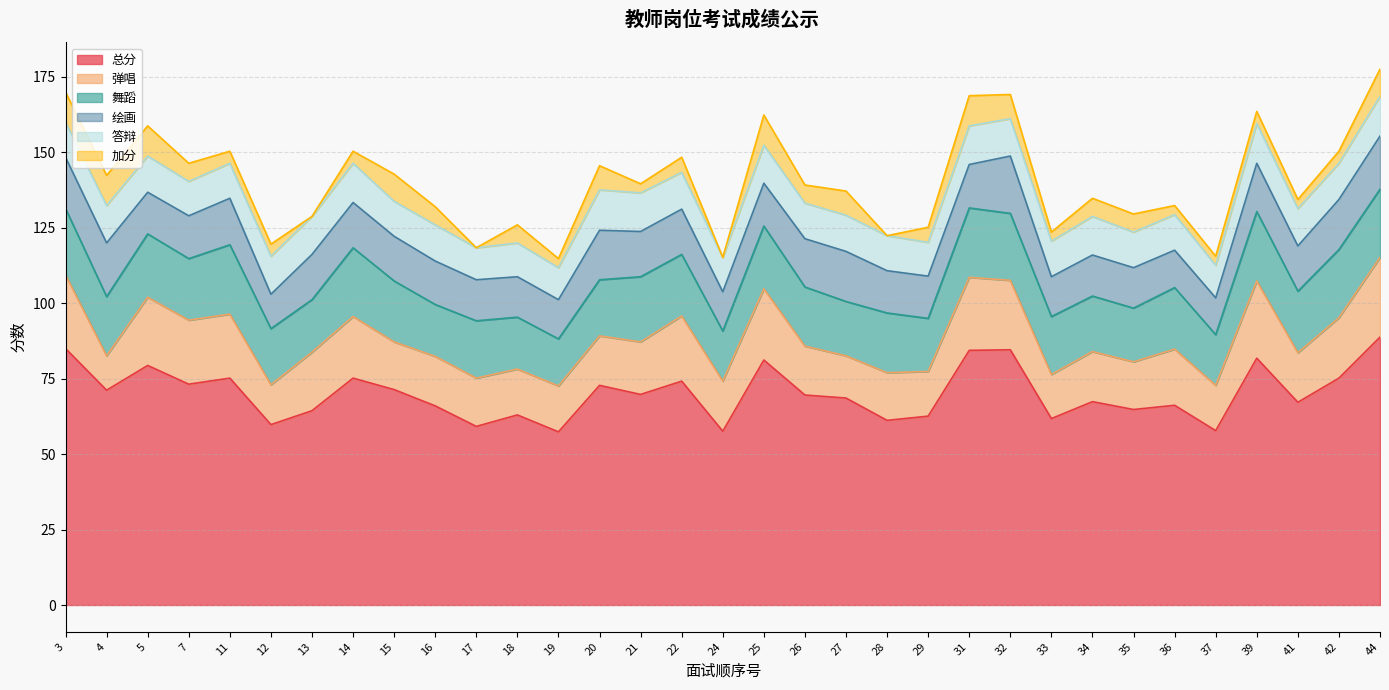

True or false: 绘画 and 加分 intersect in this chart.

False